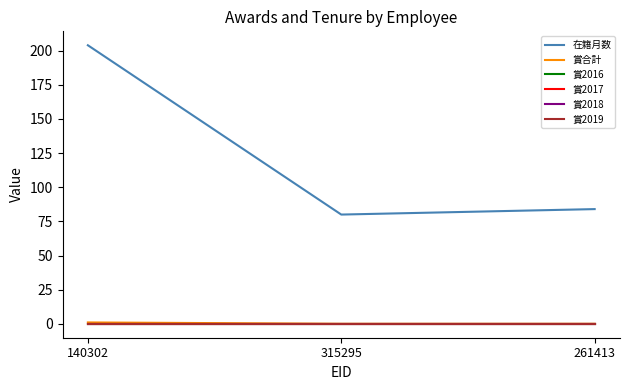

Which has a higher value, 261413 or 140302?

140302